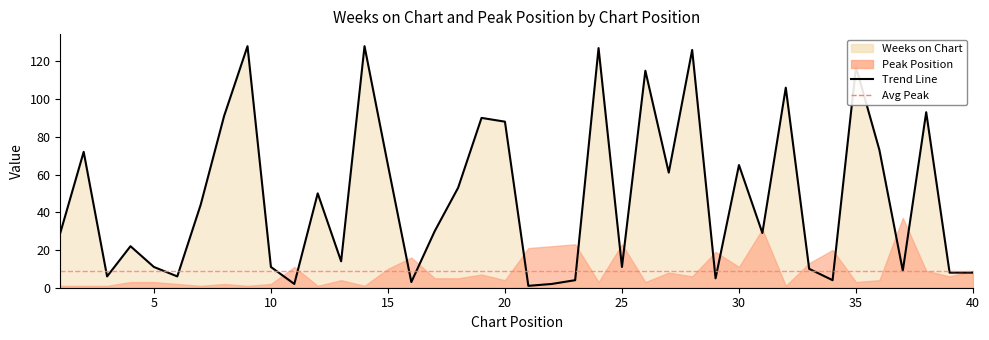

How many data points does each series have?

40